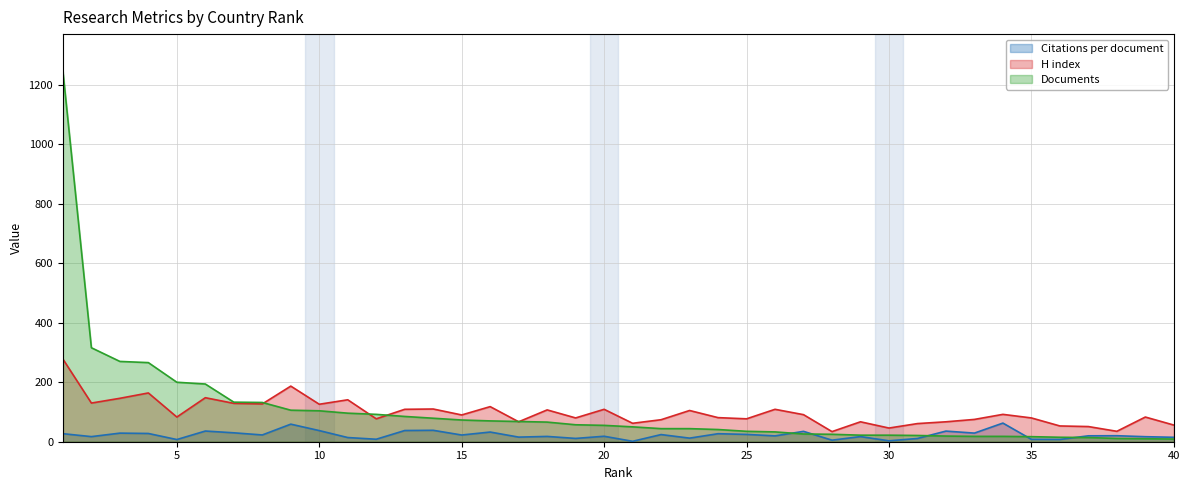

Which label corresponds to the smallest value in the chart?

21